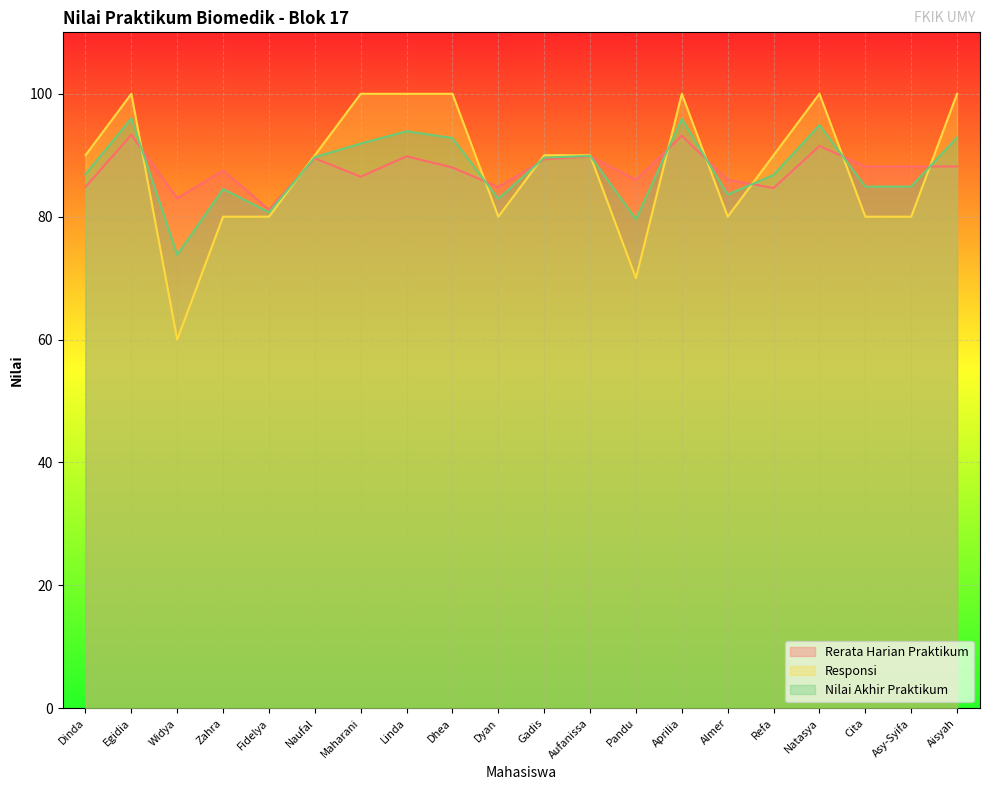

List the labels in order of Rerata Harian Praktikum value, smallest first.

Fidelya, Widya, Refa, Dinda, Dyan, Pandu, Almer, Maharani, Zahra, Dhea, Cita, Asy-Syifa, Aisyah, Gadis, Naufal, Linda, Aufanissa, Natasya, Aprilia, Egidia